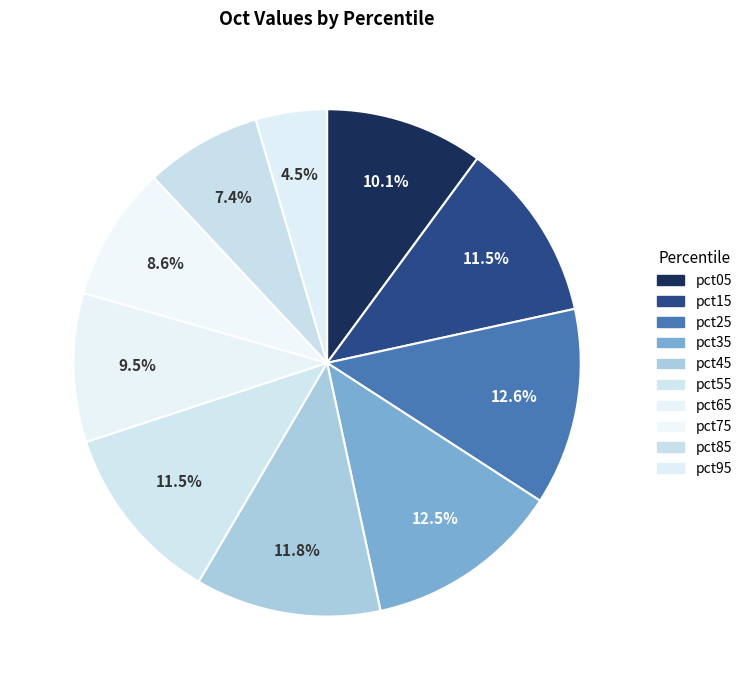

Do pct85 and pct55 together represent more than half of the pie?

No